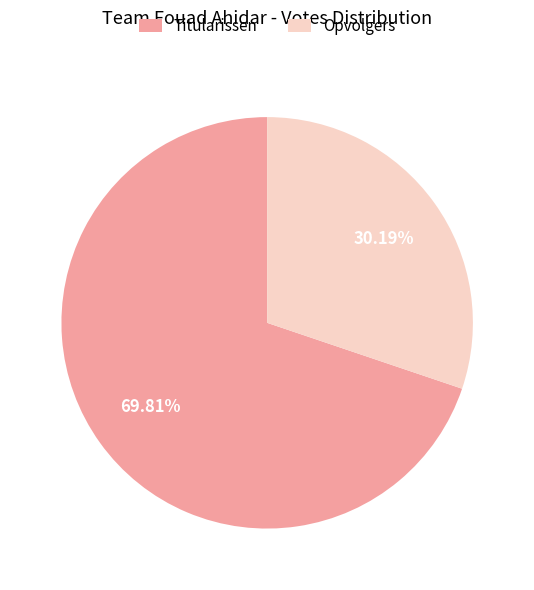

To the nearest percent, what is the difference between the largest and smallest slice percentages?

40%